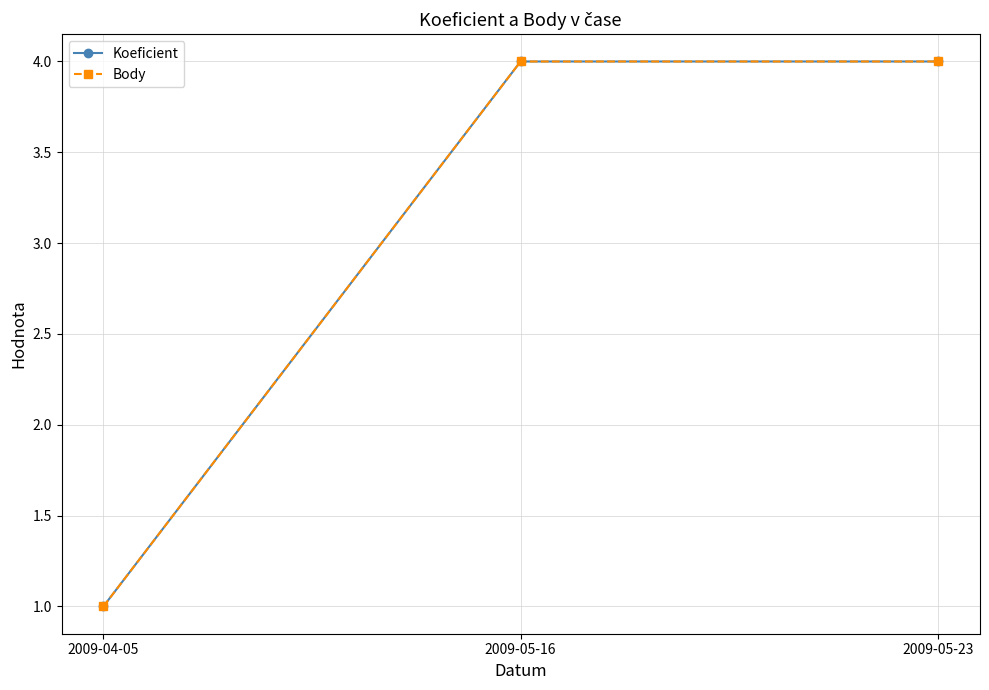

What is the difference between the maximum and minimum values in the Body series?

3